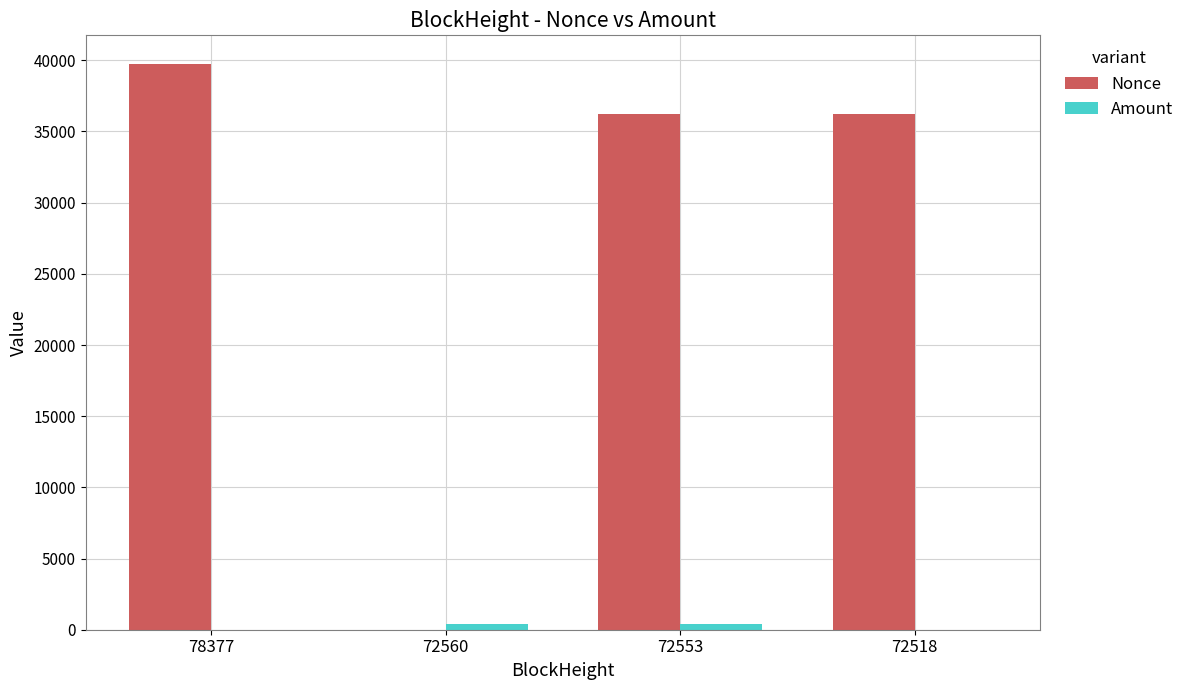

Which label corresponds to the largest value in the chart?

78377